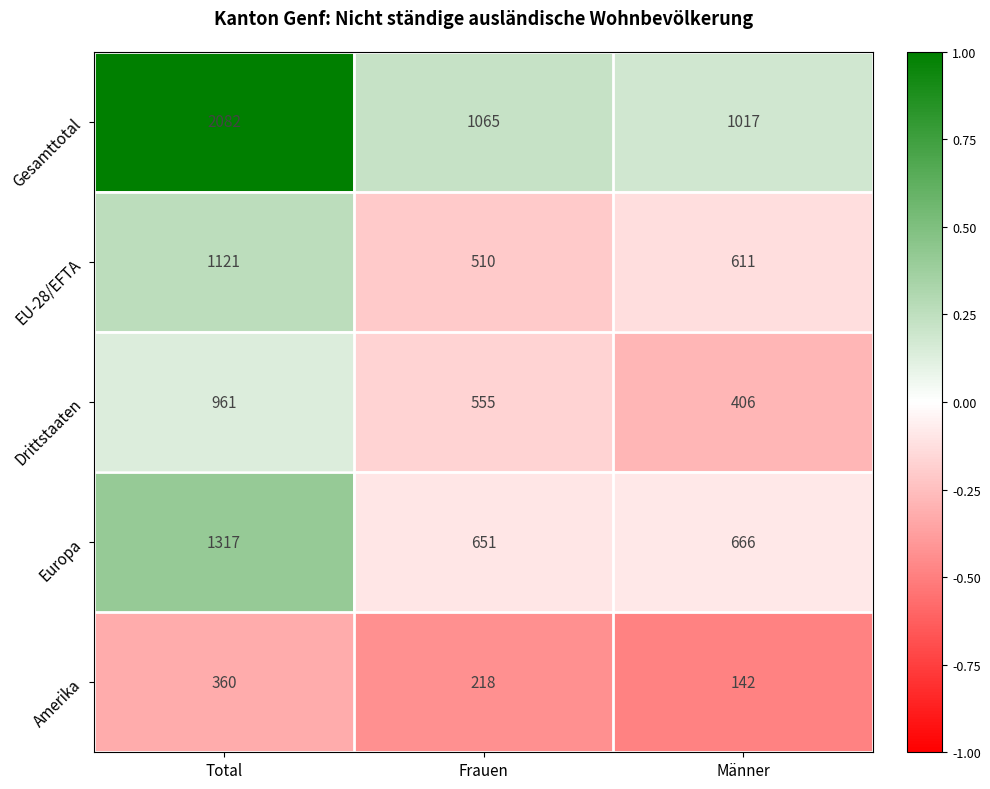

What is the difference between the highest and lowest values at Total?

1722